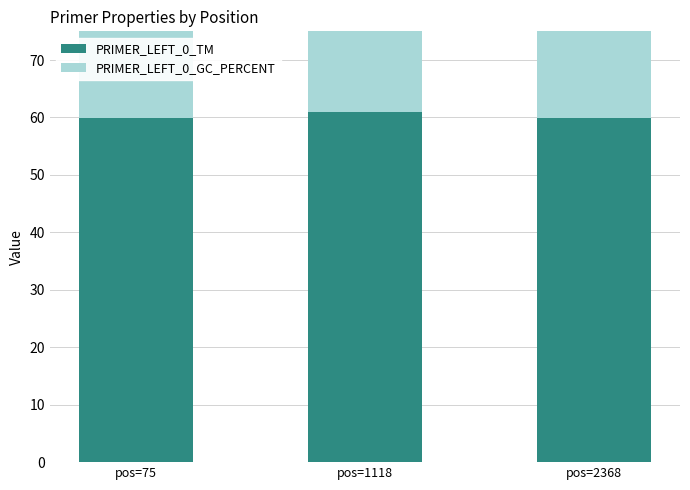

What is the lowest value of the PRIMER_LEFT_0_TM series?

59.8